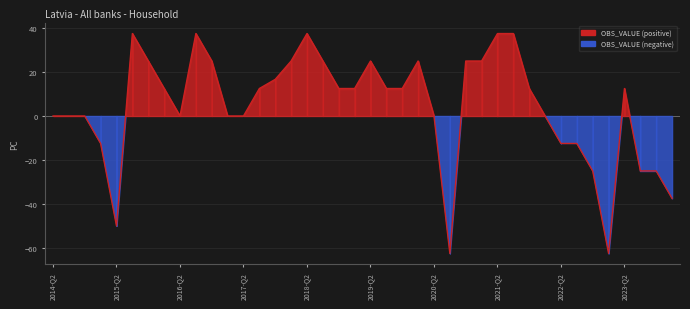

Reading left to right, what are all the values shown in this chart?

0.0	0.0	0.0	-12.5	-50.0	37.5	25.0	12.5	0.0	37.5	25.0	0.0	0.0	12.5	16.7	25.0	37.5	25.0	12.5	12.5	25.0	12.5	12.5	25.0	0.0	-62.5	25.0	25.0	37.5	37.5	12.5	0.0	-12.5	-12.5	-25.0	-62.5	12.5	-25.0	-25.0	-37.5